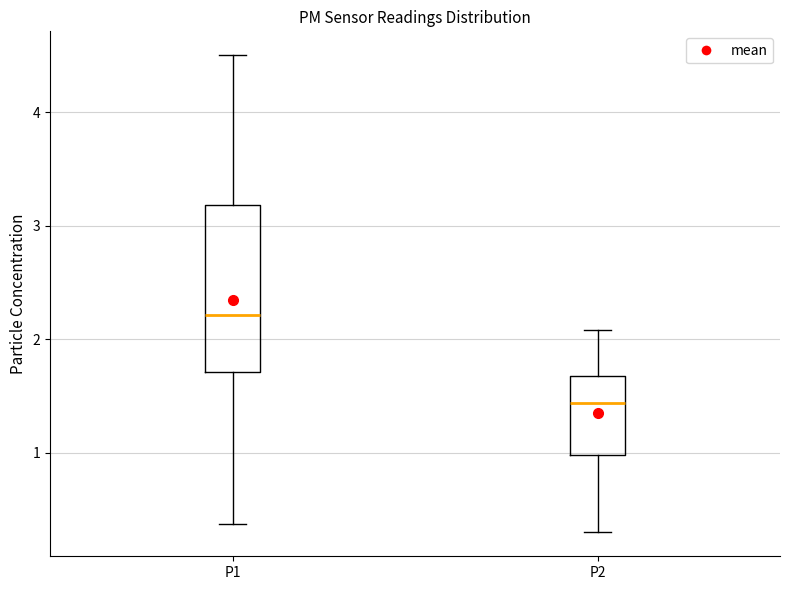

Reading left to right, read every box against the y-axis: the position of its median line, the range the box covers, and the ends of its whiskers. The values are not printed on the chart, so give them approximately, as read against the axis.

P1: median 2.2, box 1.7 to 3.2, whiskers 0.4 to 4.5
P2: median 1.4, box 1.0 to 1.7, whiskers 0.3 to 2.1